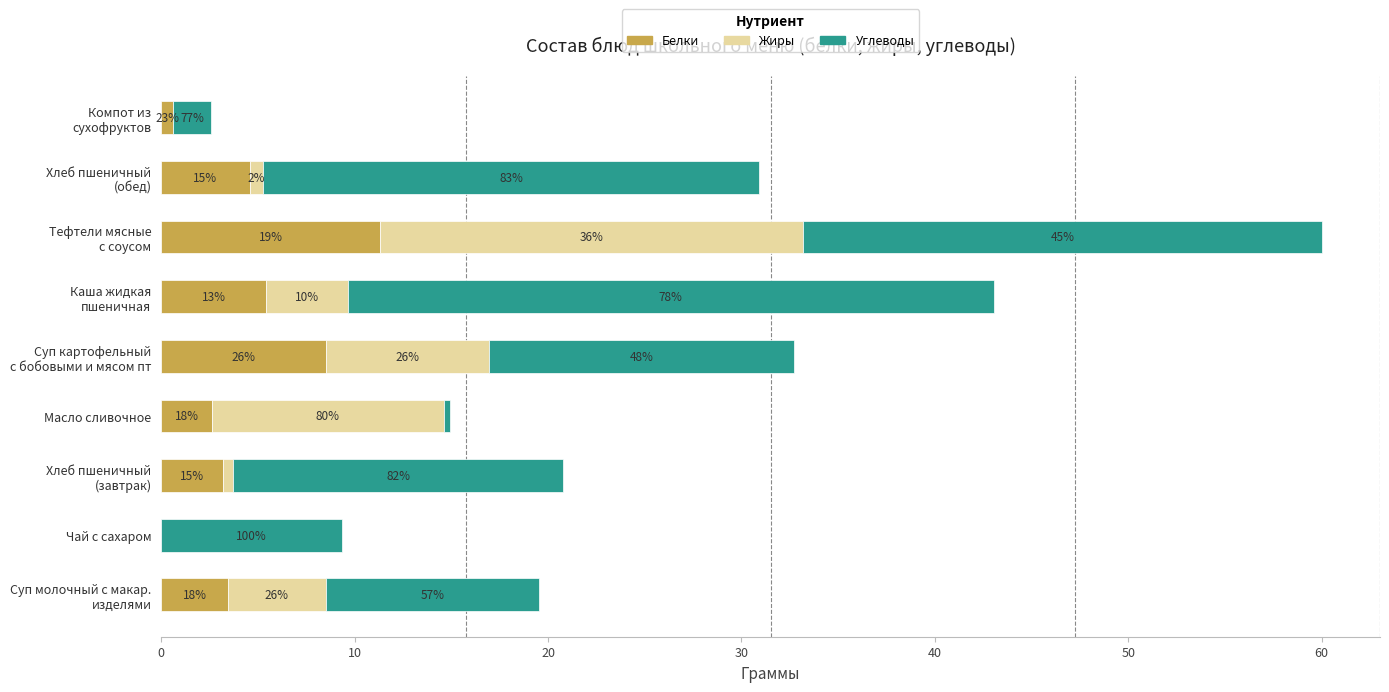

What are all the series names shown in the legend?

Белки, Жиры, Углеводы